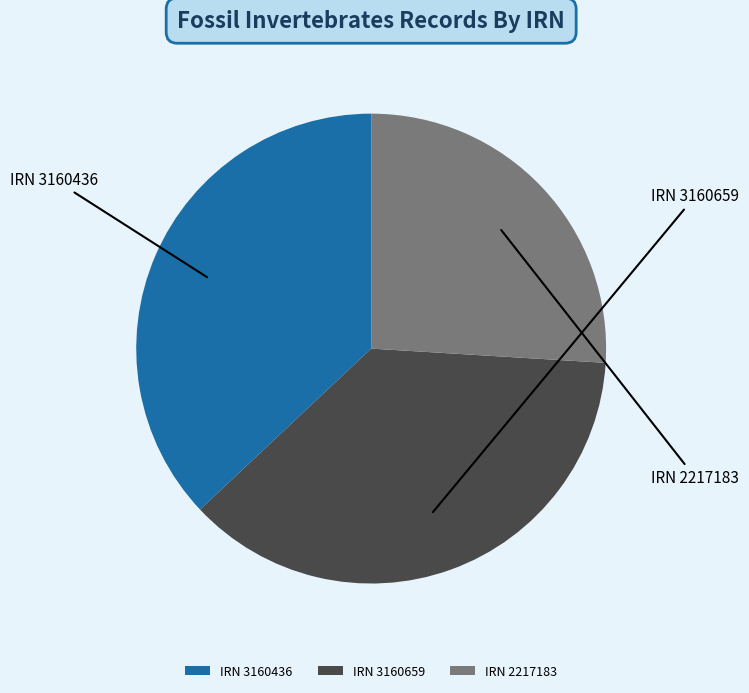

Count the number of slices in the pie.

3